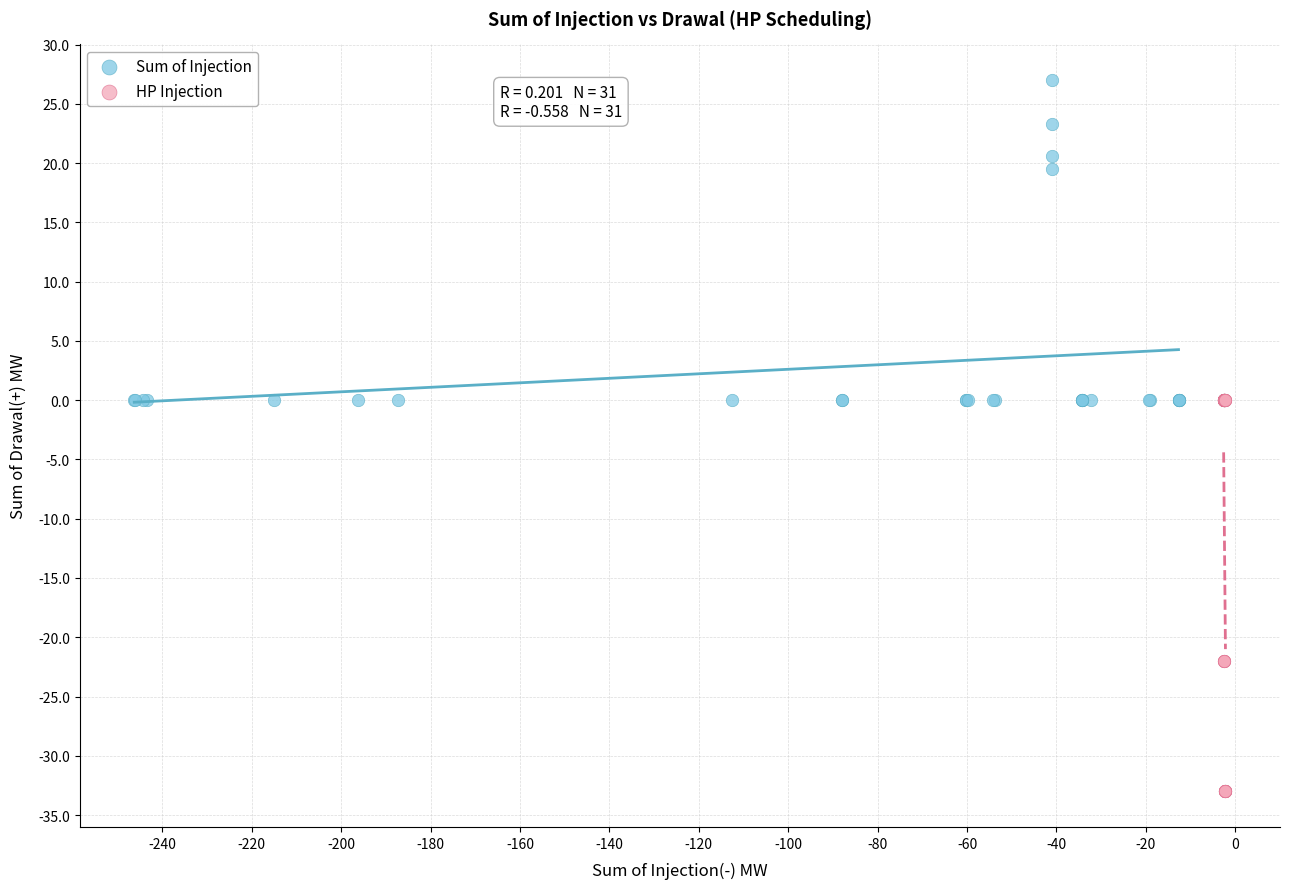

Which series has the widest spread of Y values?

HP Injection